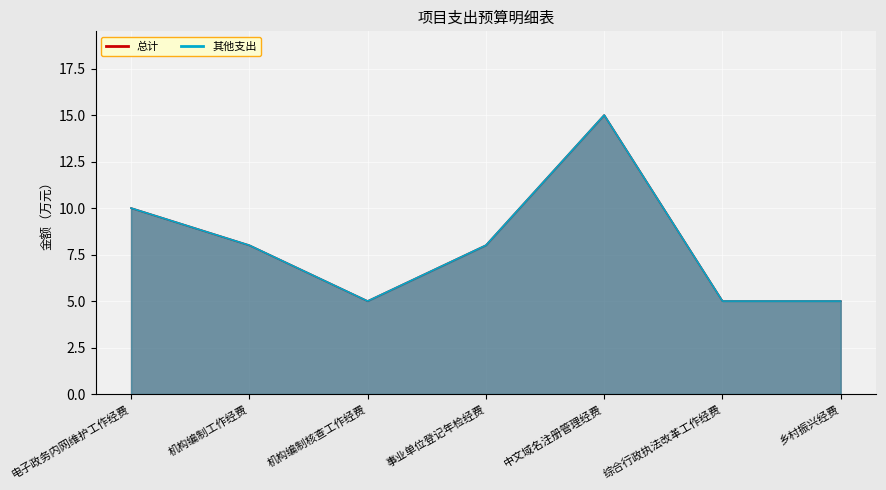

What is the total value across all series at 事业单位登记年检经费?

16